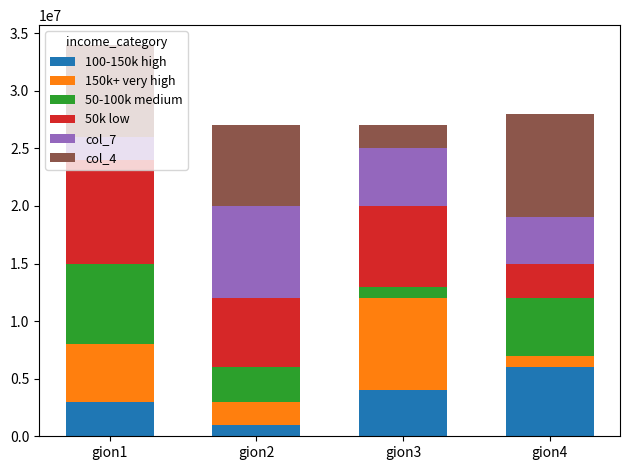

What is the total value across all series at gion2?

27000000